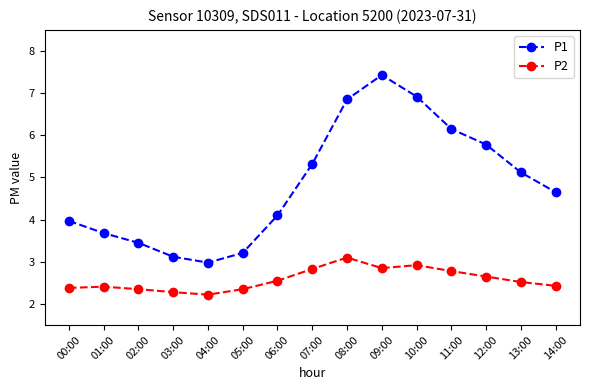

What is the difference between the second highest and second lowest values in the P2 series?

0.6